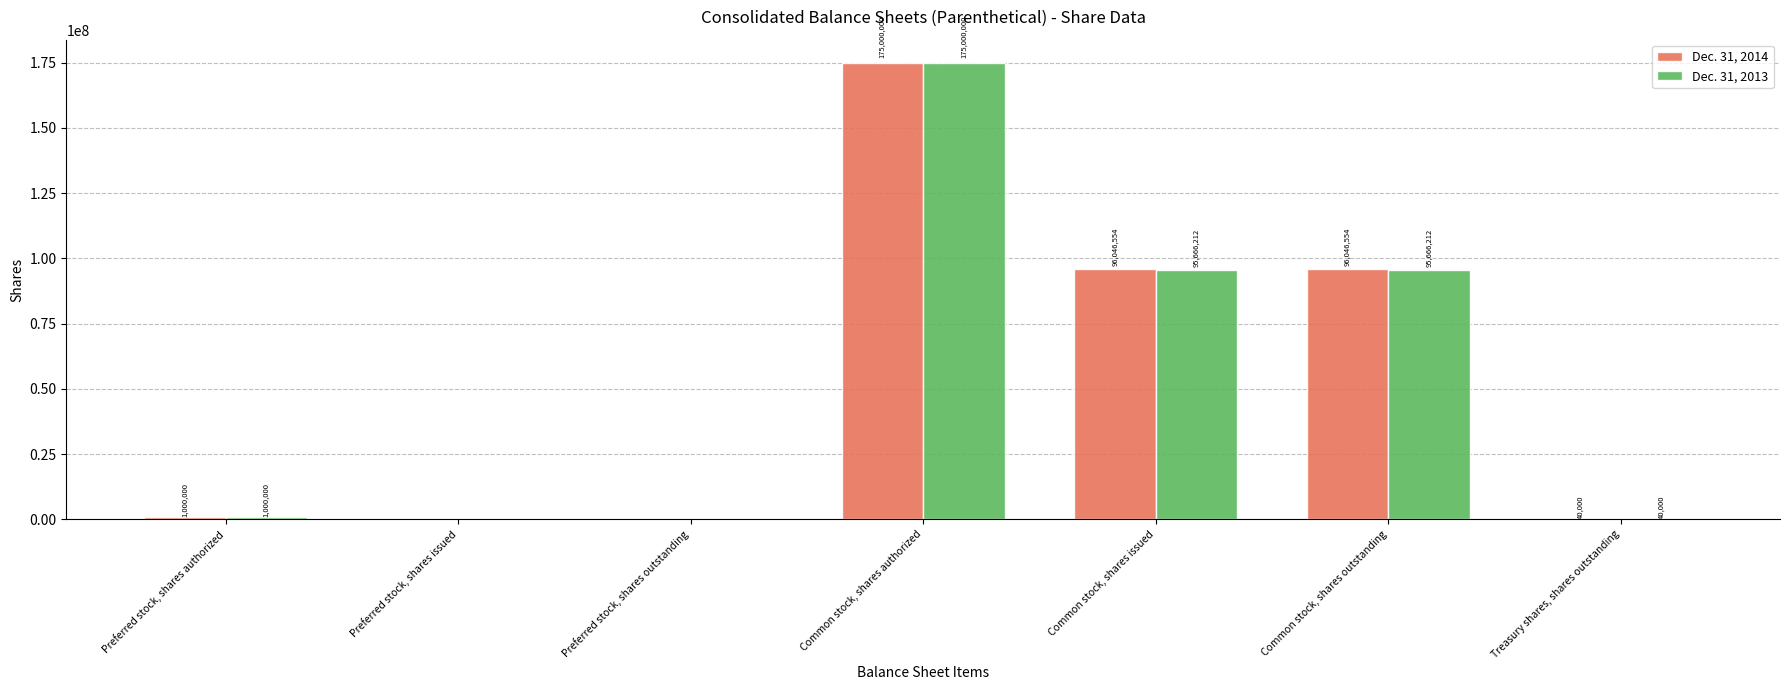

Count the number of categories in the chart.

7